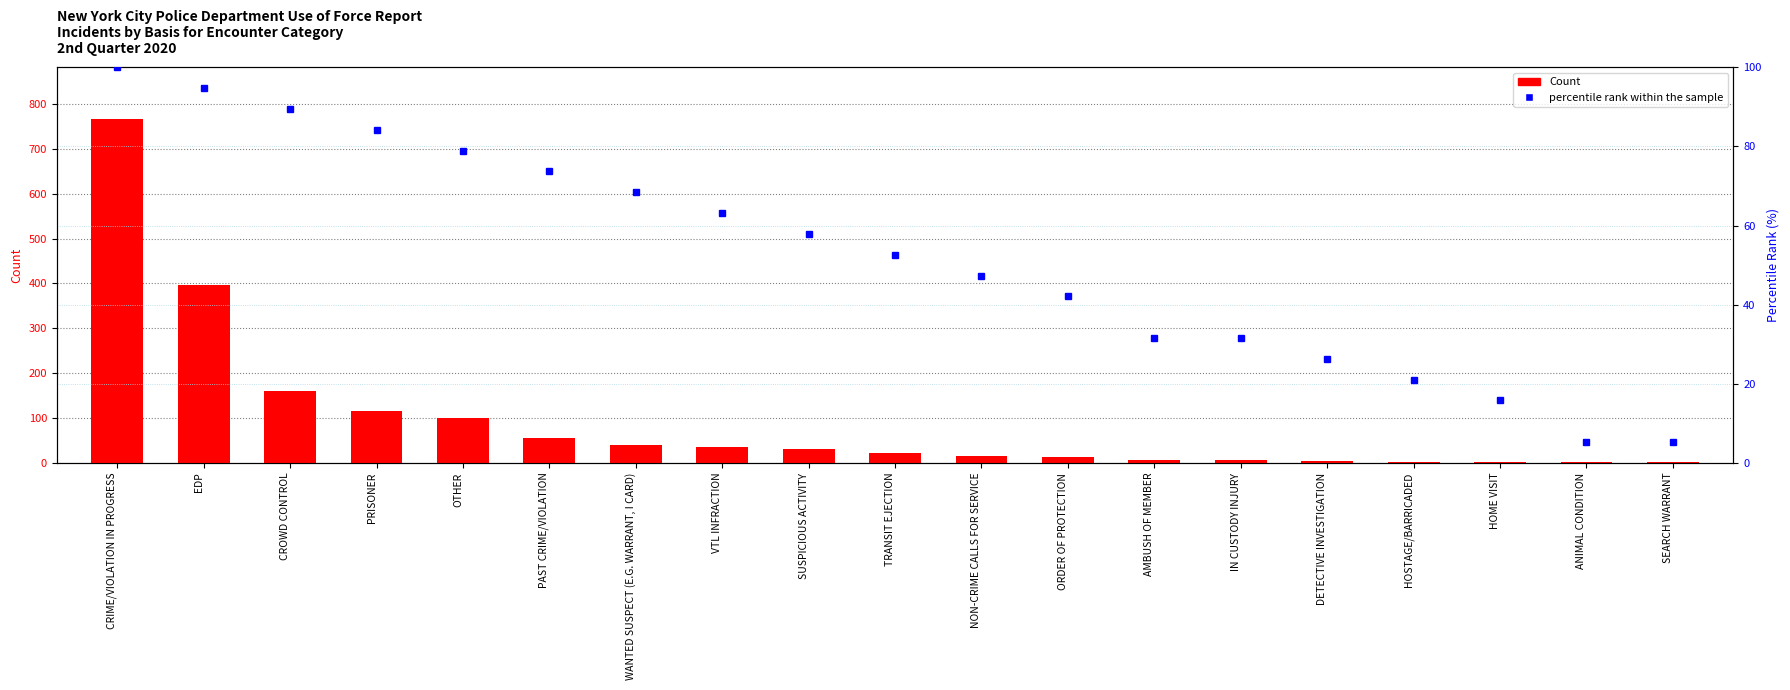

Reading left to right, transcribe all the data shown in this chart.

Count: 767.0	397.0	160.0	115.0	100.0	56.0	39.0	36.0	31.0	23.0	15.0	14.0	6.0	6.0	5.0	3.0	2.0	1.0	1.0
percentile rank within the sample: 100.0	94.7	89.5	84.2	78.9	73.7	68.4	63.2	57.9	52.6	47.4	42.1	31.6	31.6	26.3	21.1	15.8	5.3	5.3